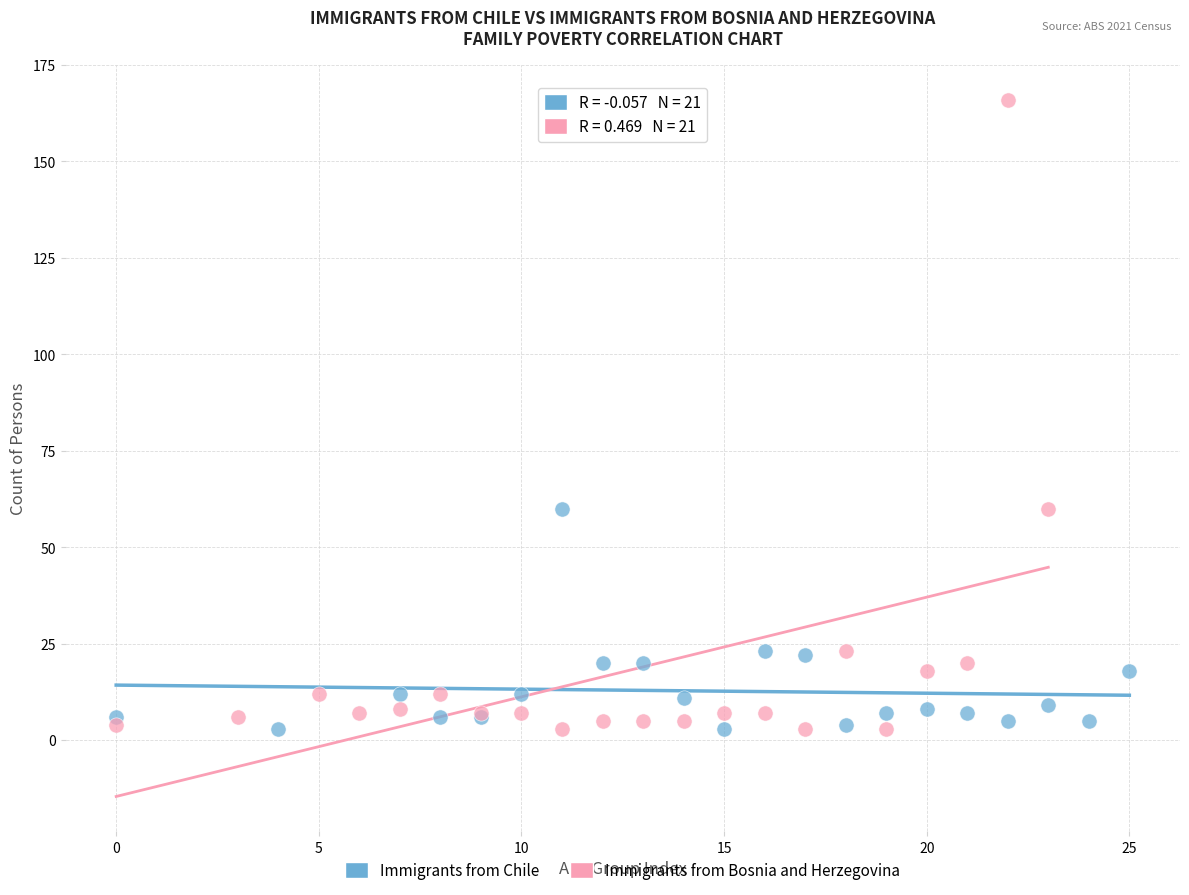

Which series reaches the maximum Y coordinate?

Immigrants from Bosnia and Herzegovina